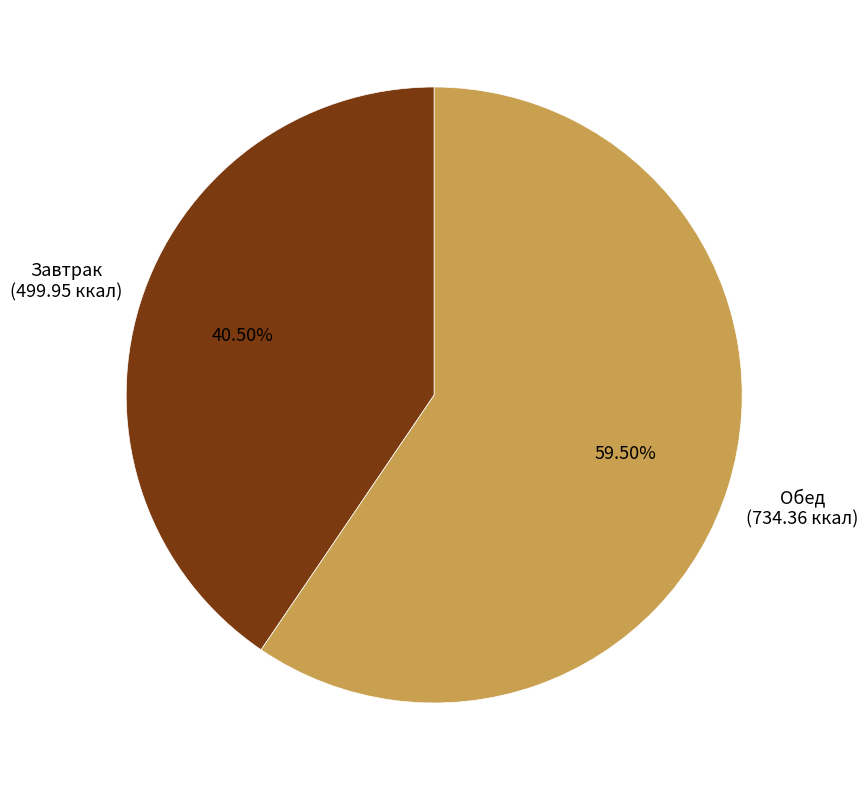

Is there any slice that represents more than half of the pie?

Yes